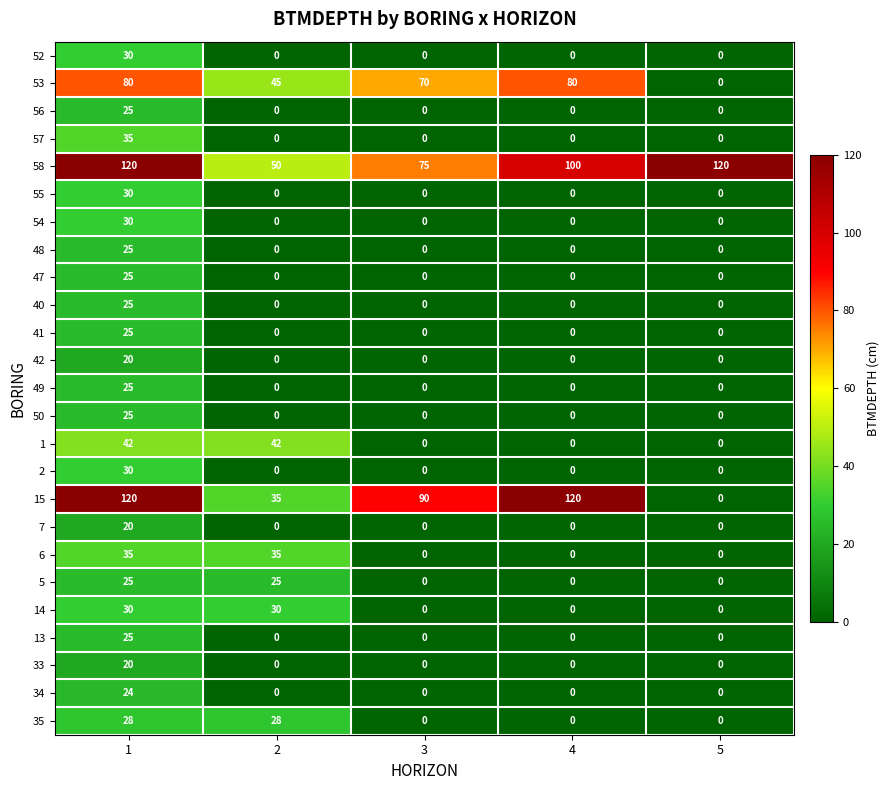

Which series has the widest spread of values?

15